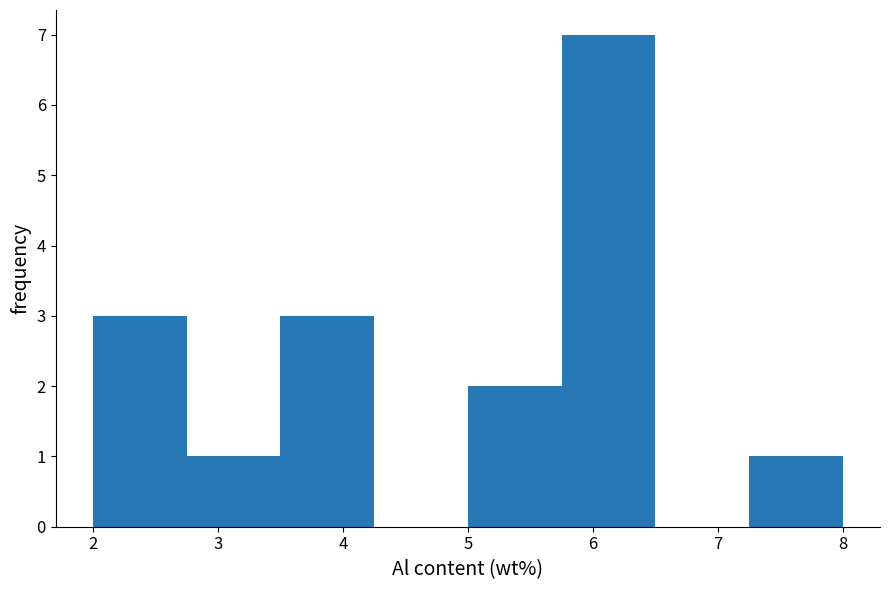

How tall is the bar that spans 3.50 to 4.25 on the x-axis? Neither the bar edges nor the heights are printed on the chart, so give them approximately, as read against the axes.

3